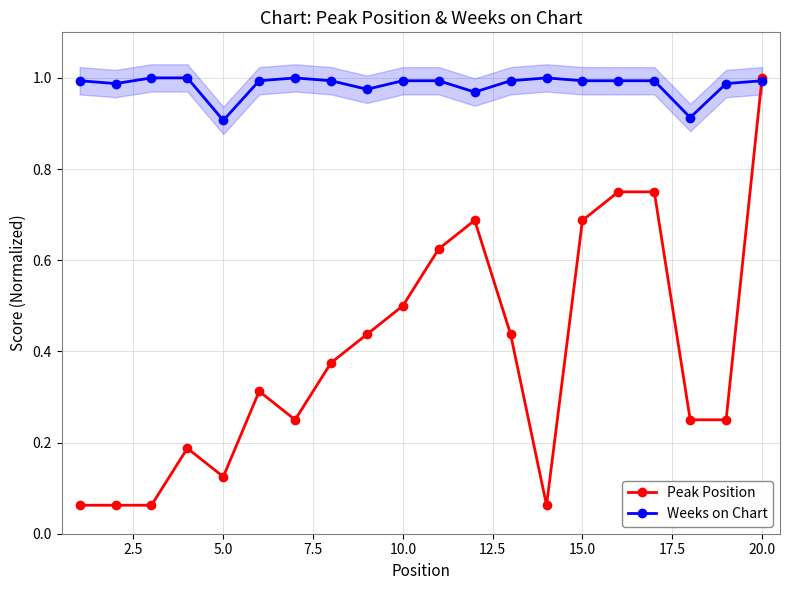

Reading left to right, what are all the values shown in this chart?

Peak Position: 0.1	0.1	0.1	0.2	0.1	0.3	0.2	0.4	0.4	0.5	0.6	0.7	0.4	0.1	0.7	0.8	0.8	0.2	0.2	1.0
Weeks on Chart: 1.0	1.0	1.0	1.0	0.9	1.0	1.0	1.0	1.0	1.0	1.0	1.0	1.0	1.0	1.0	1.0	1.0	0.9	1.0	1.0